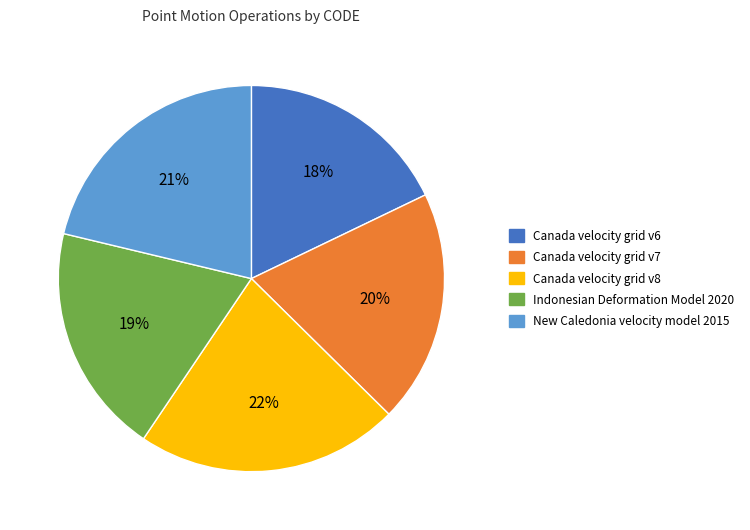

What percentage is the Indonesian Deformation Model 2020 slice, to the nearest percent?

19%